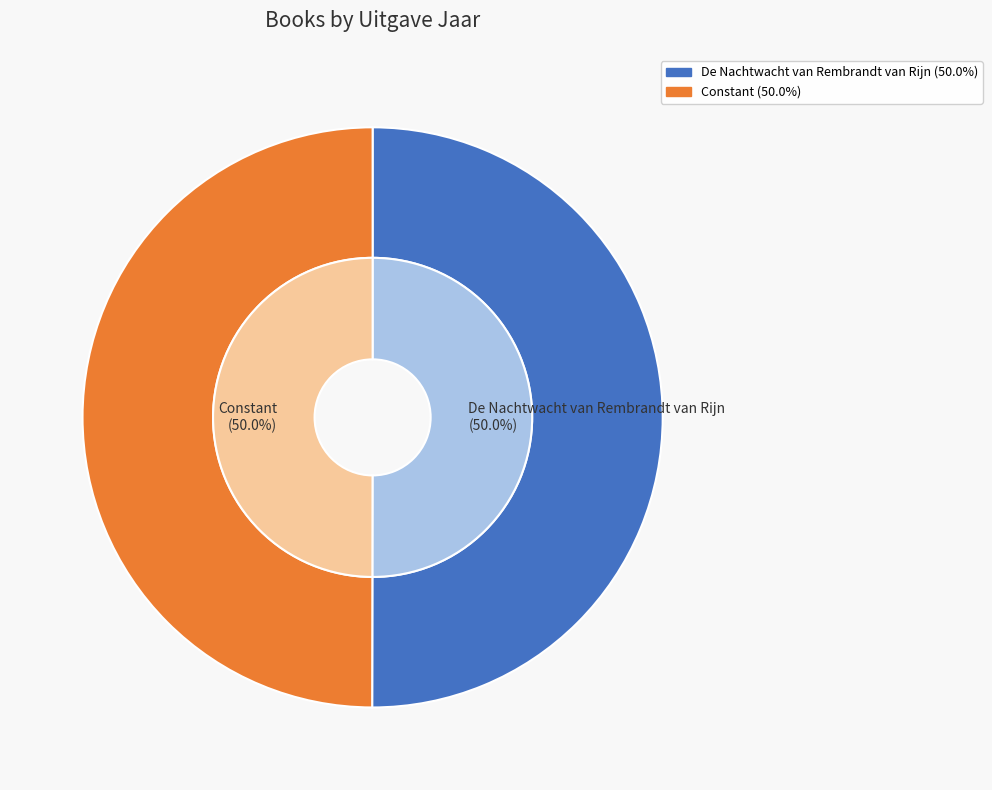

The De Nachtwacht van Rembrandt van Rijn slice represents 50% of the pie. True or false?

True